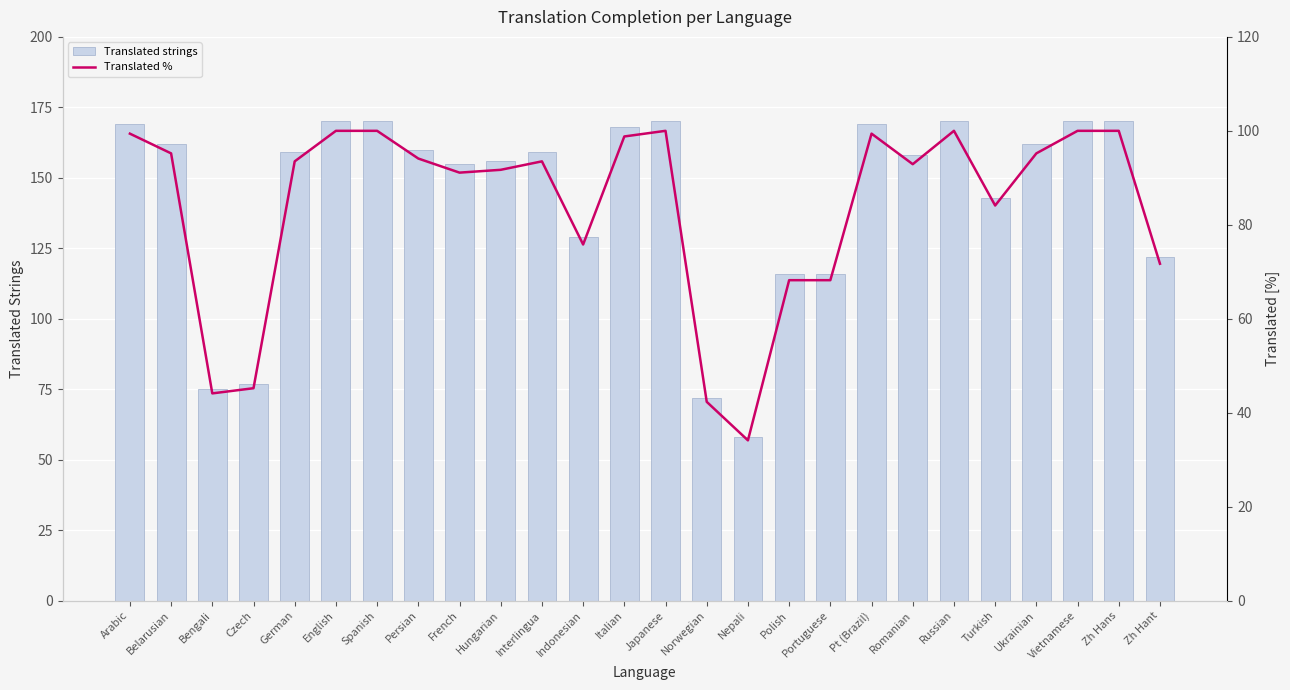

Is it true that Translated % equals 56.3 at Nepali?

False